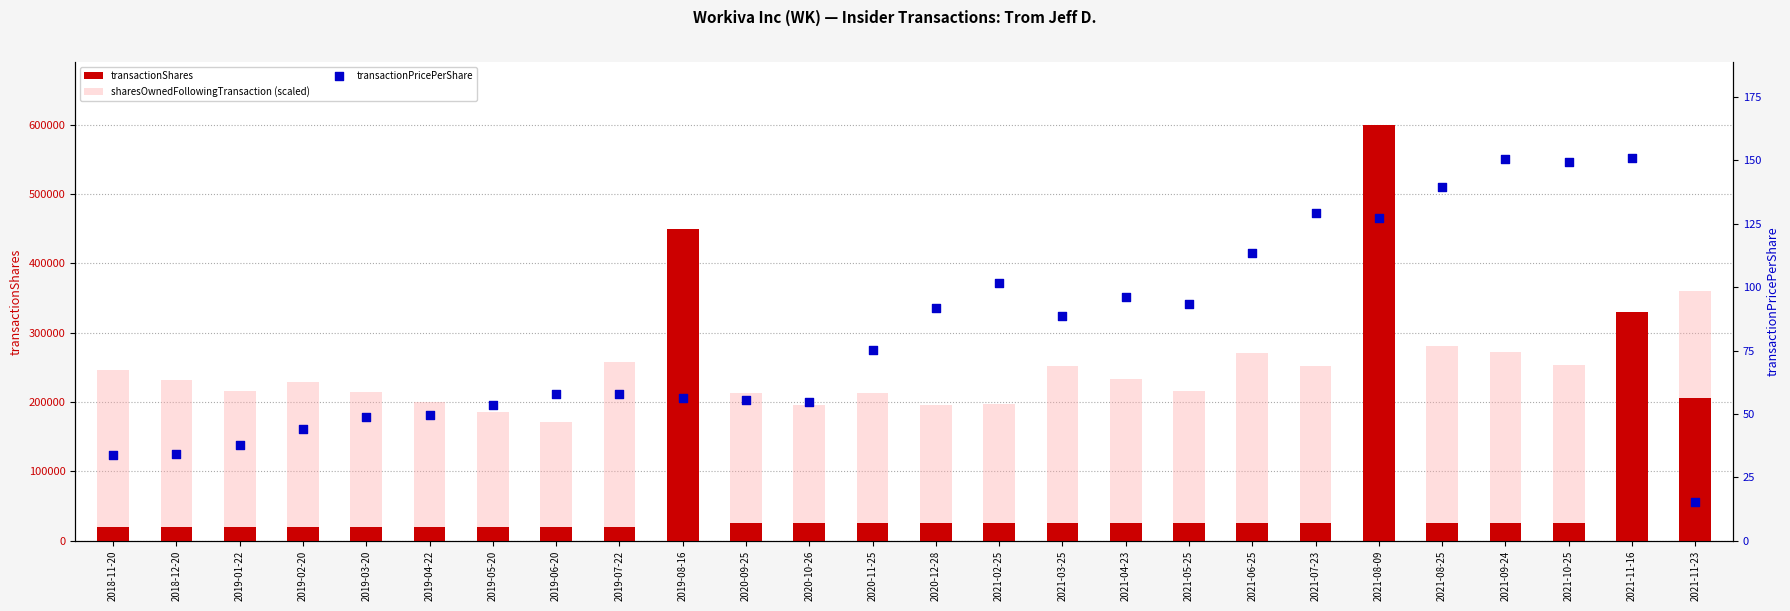

Which series reaches the minimum Y coordinate?

transactionPricePerShare